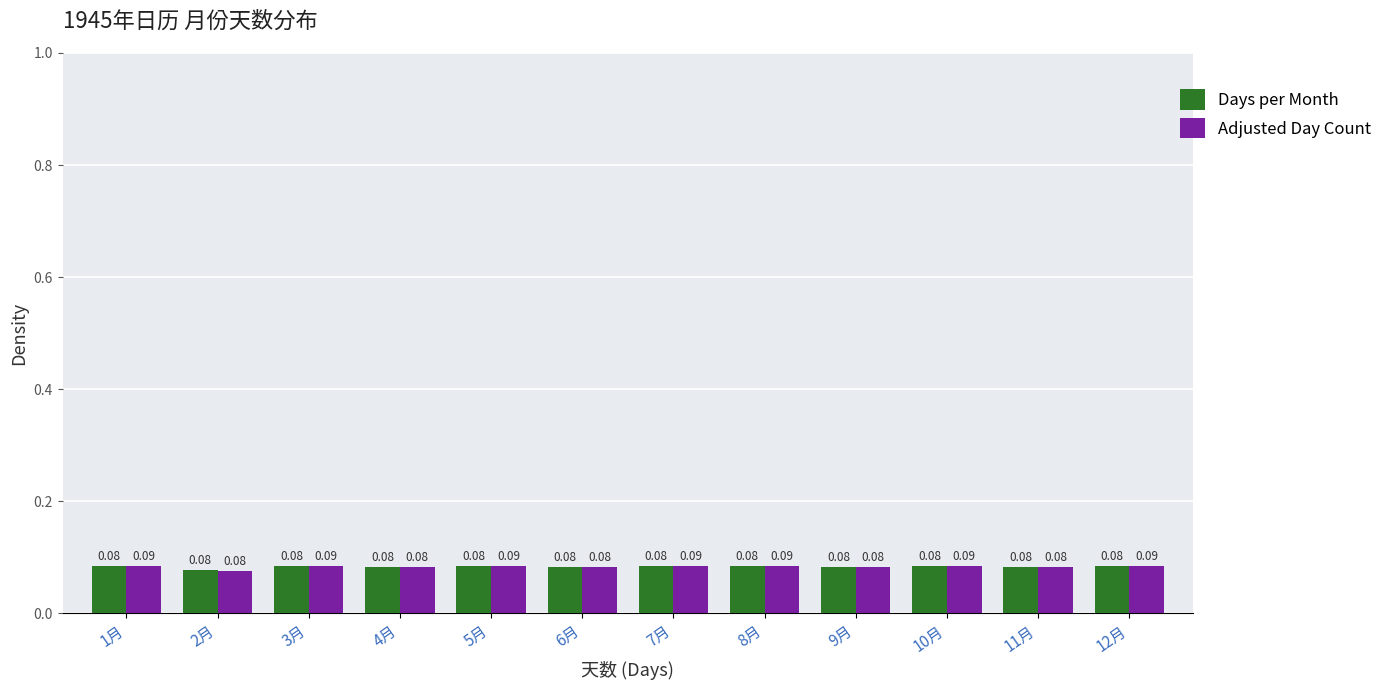

Reading left to right, list every range on the x-axis with the height of the bar of each series over it.

0.5 to 1.5: Days per Month=0.08	Adjusted Day Count=0.09
1.5 to 2.5: Days per Month=0.08	Adjusted Day Count=0.08
2.5 to 3.5: Days per Month=0.08	Adjusted Day Count=0.09
3.5 to 4.5: Days per Month=0.08	Adjusted Day Count=0.08
4.5 to 5.5: Days per Month=0.08	Adjusted Day Count=0.09
5.5 to 6.5: Days per Month=0.08	Adjusted Day Count=0.08
6.5 to 7.5: Days per Month=0.08	Adjusted Day Count=0.09
7.5 to 8.5: Days per Month=0.08	Adjusted Day Count=0.09
8.5 to 9.5: Days per Month=0.08	Adjusted Day Count=0.08
9.5 to 10.5: Days per Month=0.08	Adjusted Day Count=0.09
10.5 to 11.5: Days per Month=0.08	Adjusted Day Count=0.08
11.5 to 12.5: Days per Month=0.08	Adjusted Day Count=0.09